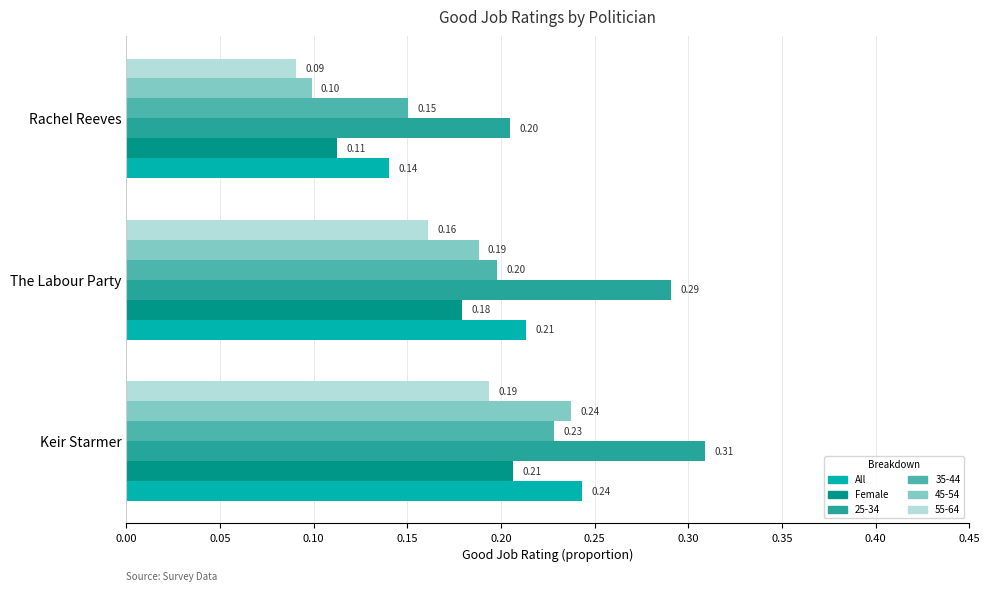

Between Keir Starmer and The Labour Party, which series saw the biggest shift?

45-54